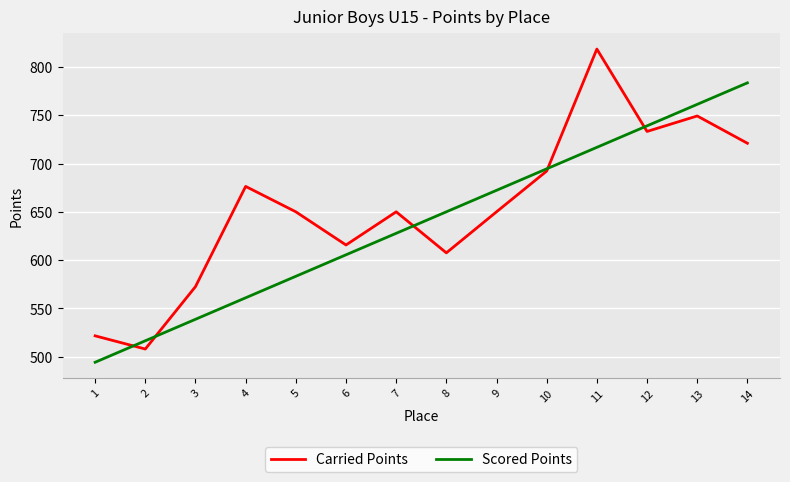

Which category has the lowest value in the Carried Points series?

2